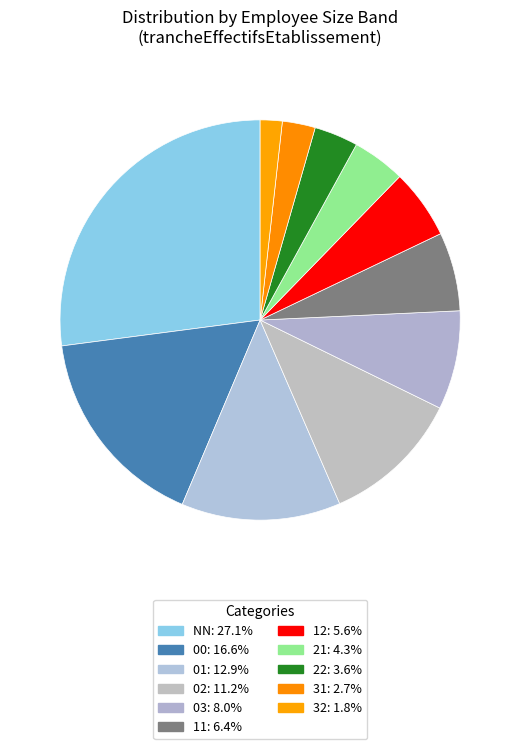

What is the ratio of the value at 32 to the value at 12?

0.3